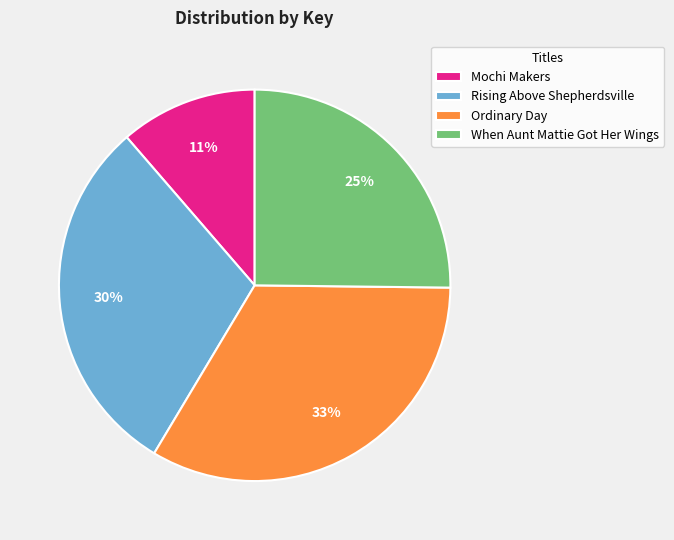

Which category has the smallest portion of the pie?

Mochi Makers